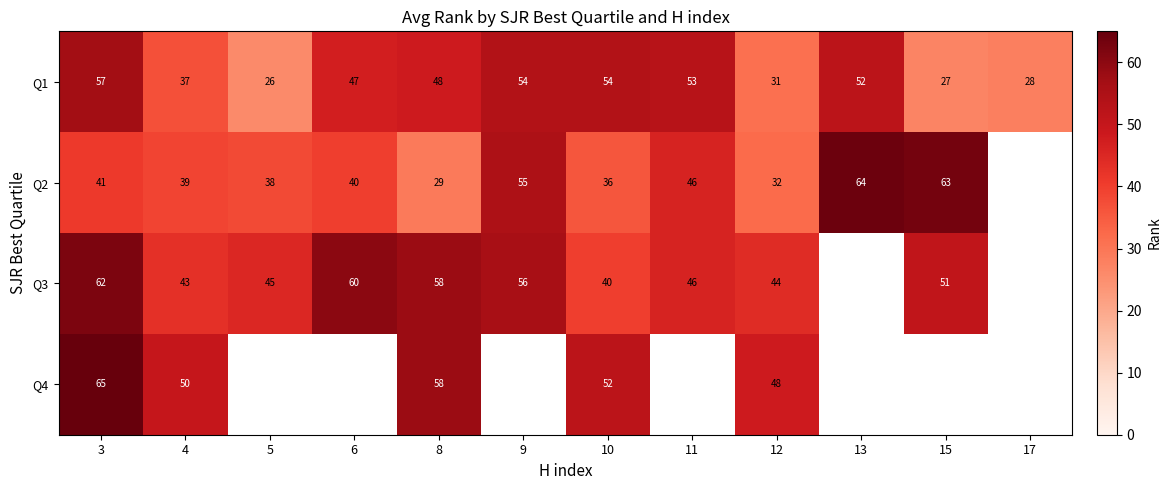

What is the difference between the maximum and minimum values in the Q1 series?

31